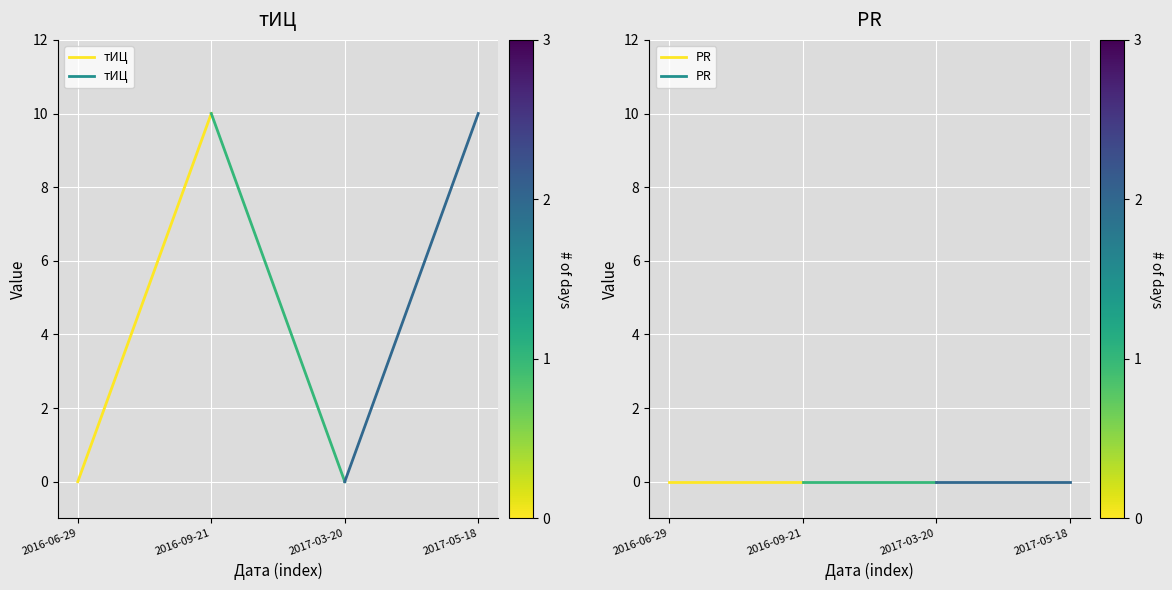

Is it true that PR equals 0 at 2016-09-21?

True